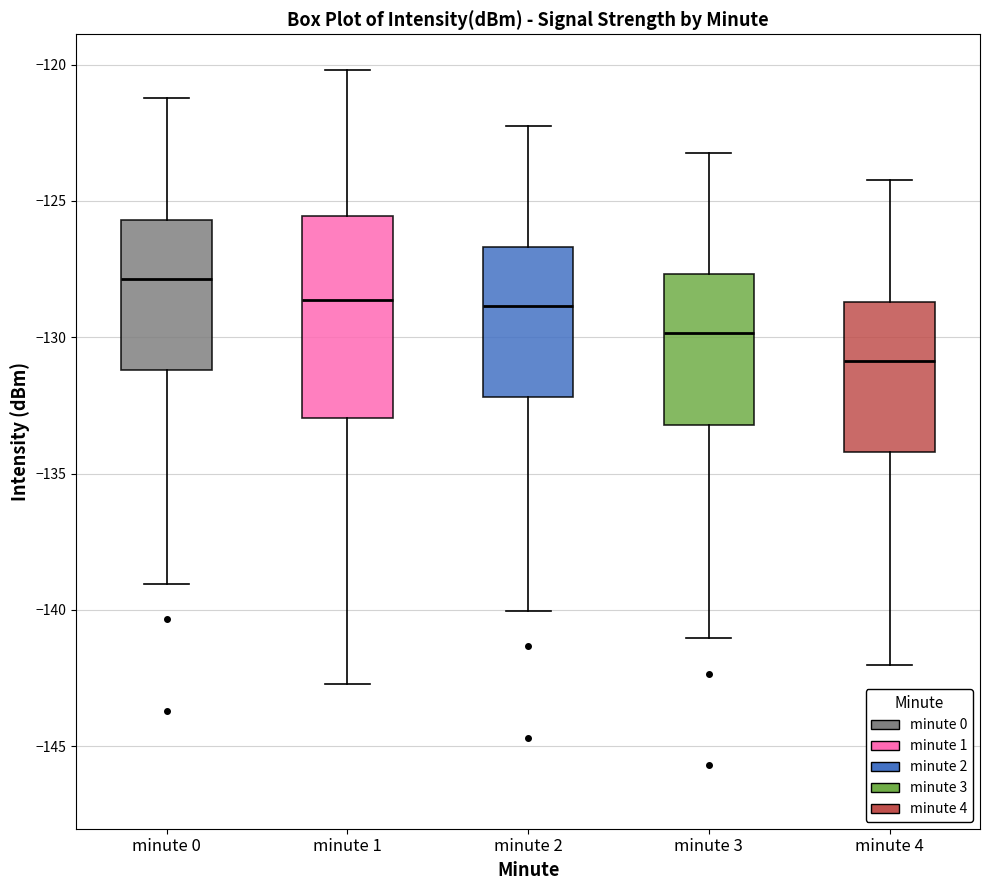

Comparing the boxes themselves (not the whiskers), which one is the tallest?

minute 1